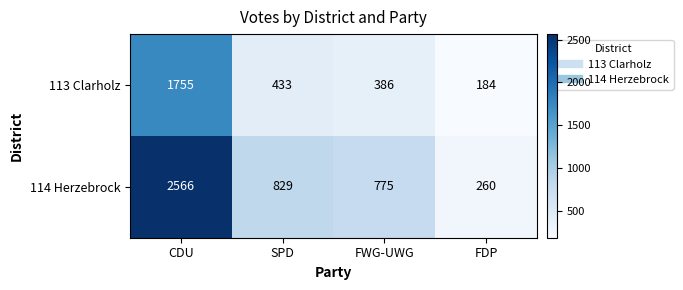

Read the 114 Herzebrock value at SPD.

829